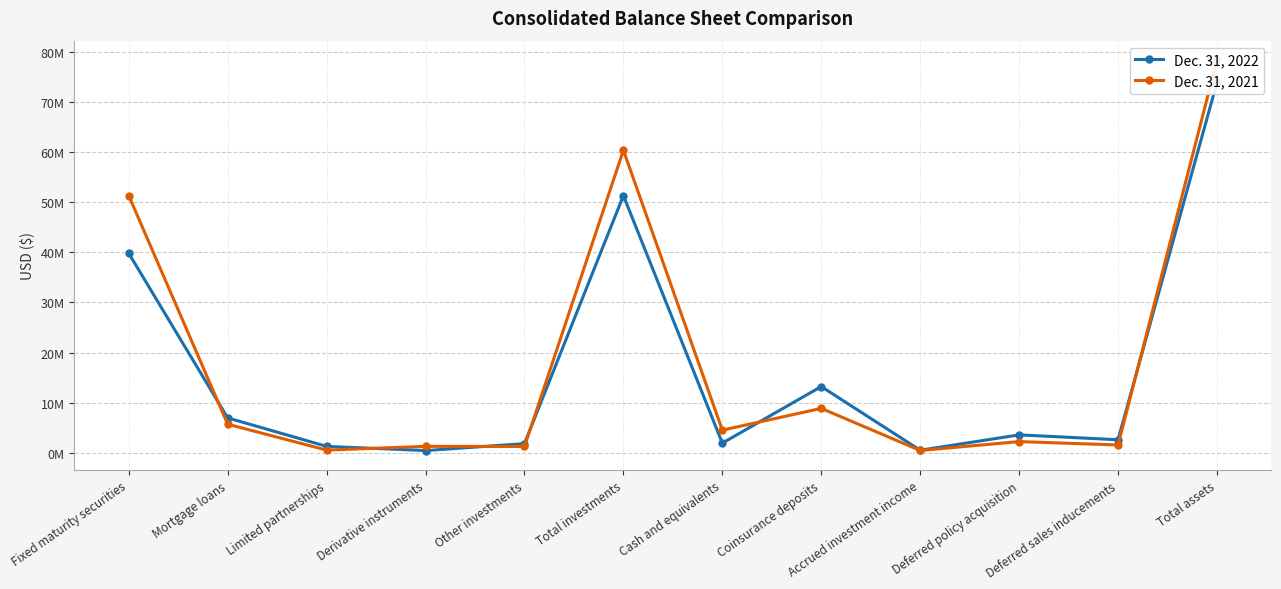

At Mortgage loans, list the series in order from smallest to largest.

Dec. 31, 2021, Dec. 31, 2022